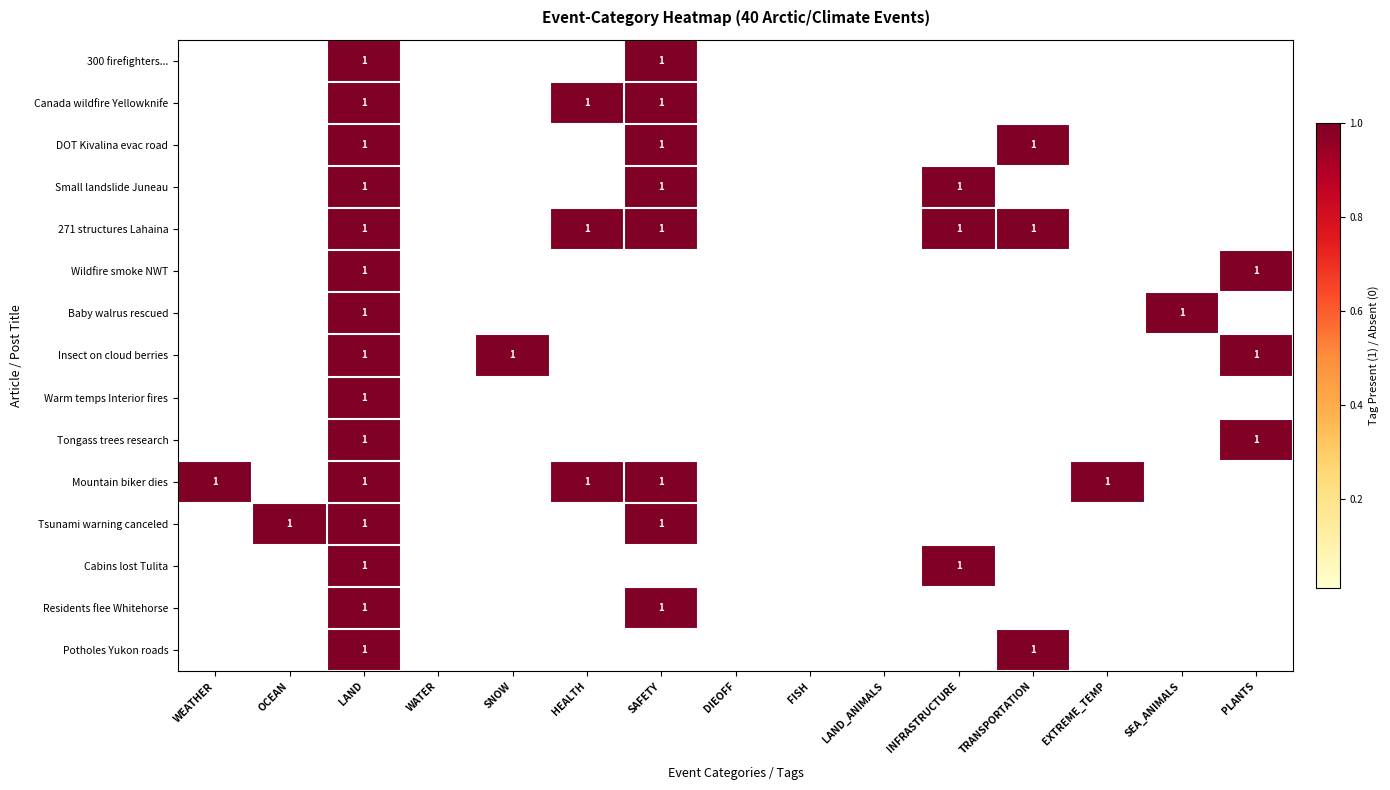

The value of Small landslide Juneau at INFRASTRUCTURE is 1. True or false?

True